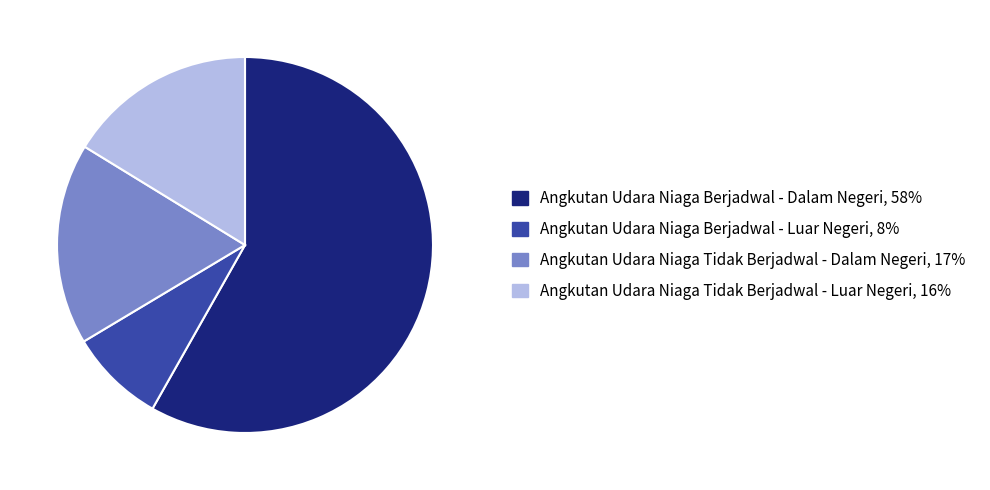

Approximately how many times larger is the value at Angkutan Udara Niaga Berjadwal - Dalam Negeri compared to Angkutan Udara Niaga Berjadwal - Luar Negeri?

7.1